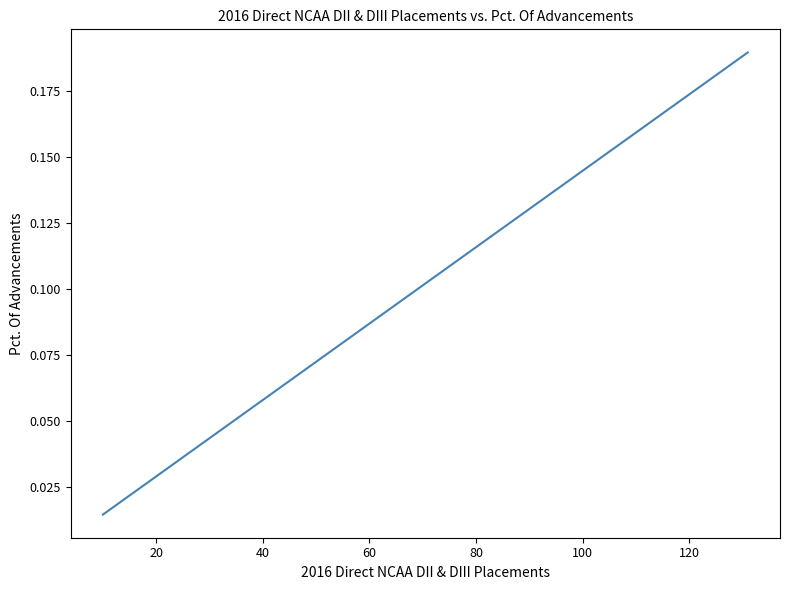

What is the difference between the second highest and minimum values?

0.1